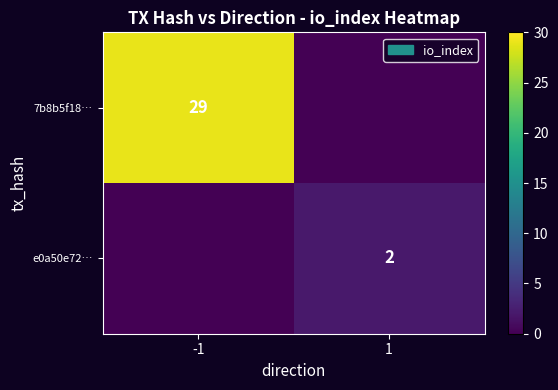

The 7b8b5f18… series shows 29 at -1. True or false?

True